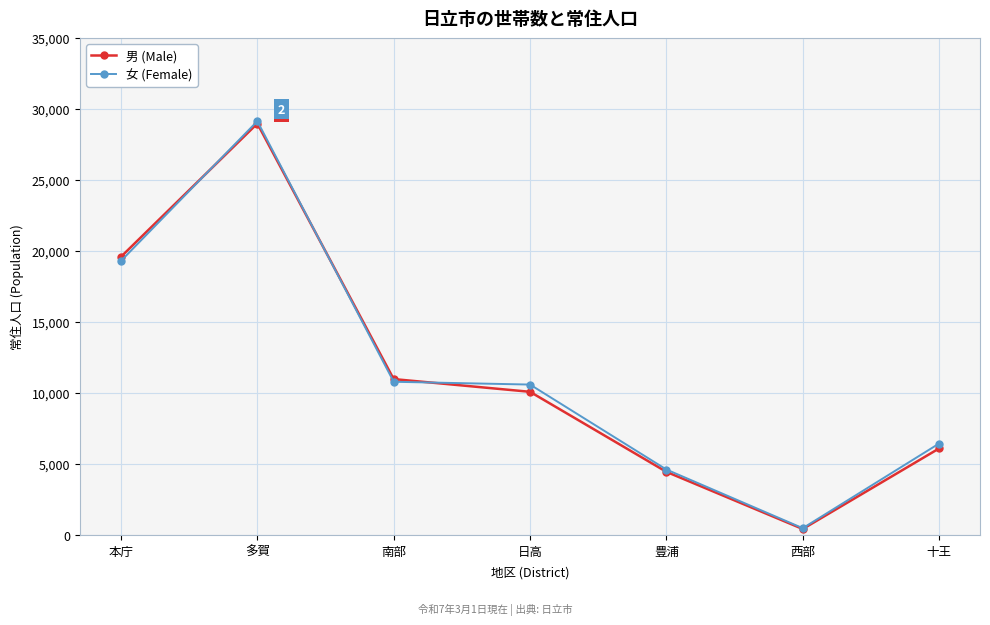

What is the average value of the 男 (Male) series?

11509